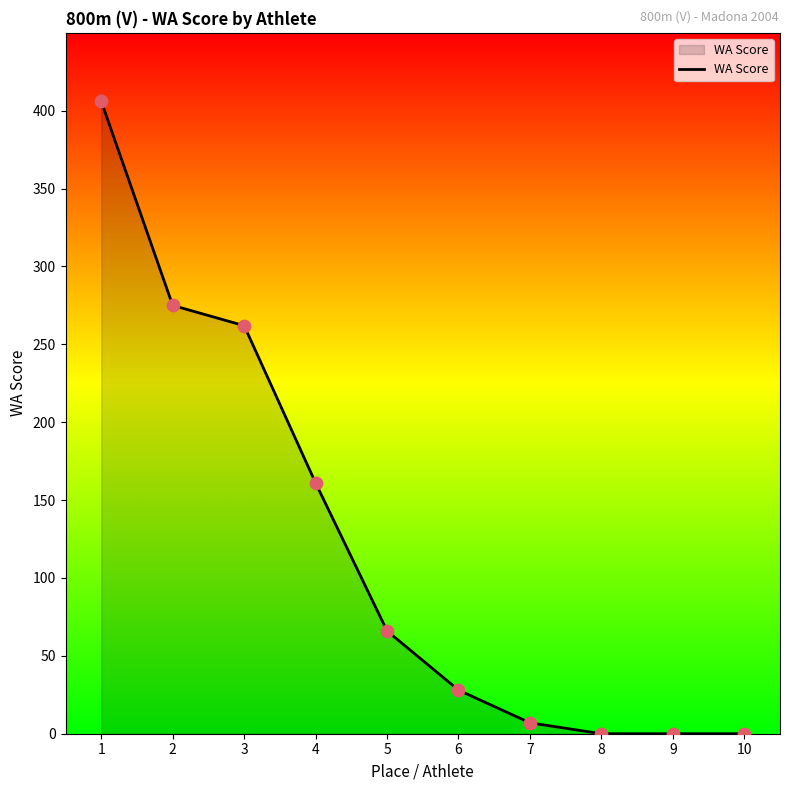

Approximately how many times larger is the value at 7 compared to 5?

0.1